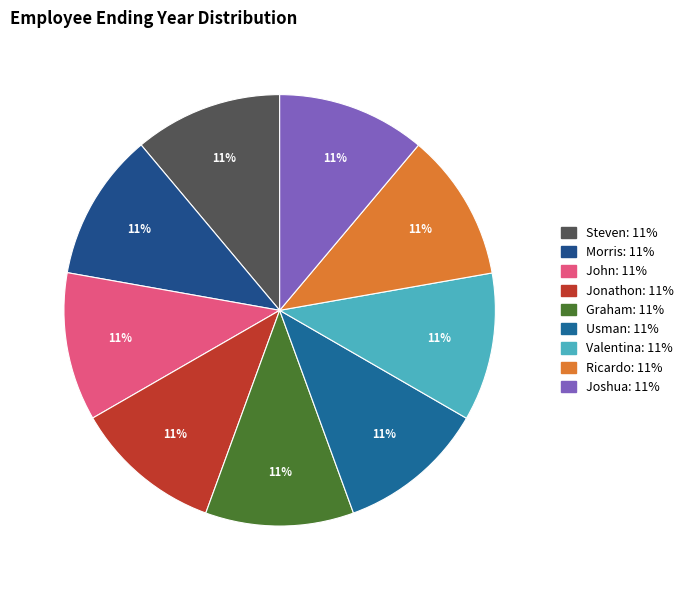

To the nearest percent, what is the combined percentage of John and Ricardo?

22%